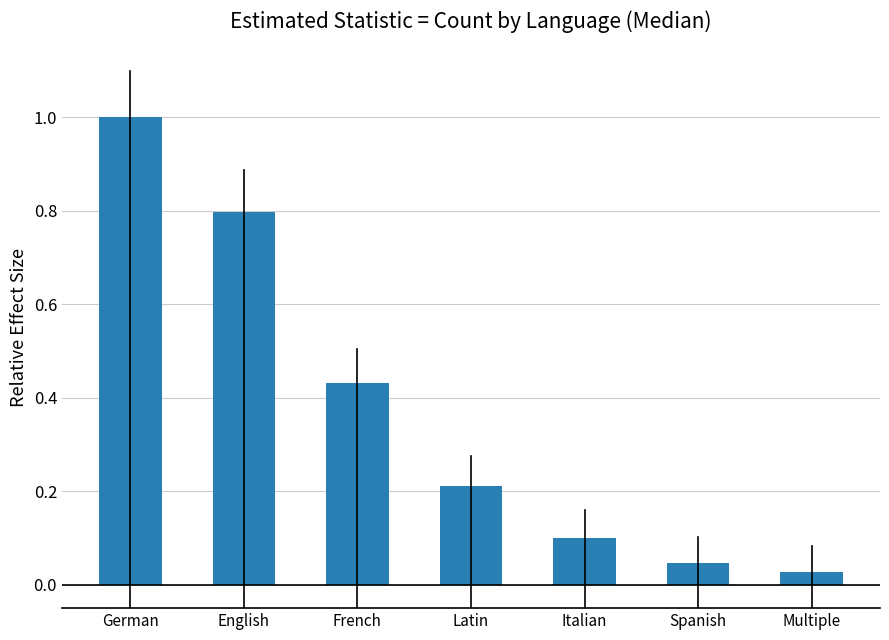

Does the chart contain stacked bars?

No